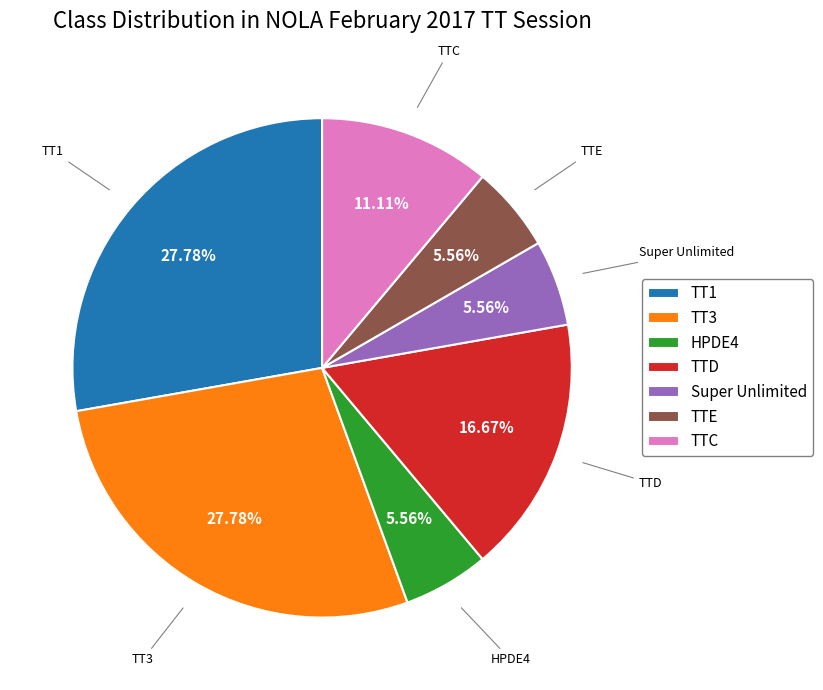

To the nearest percent, what is the combined percentage of TTE and HPDE4?

11%